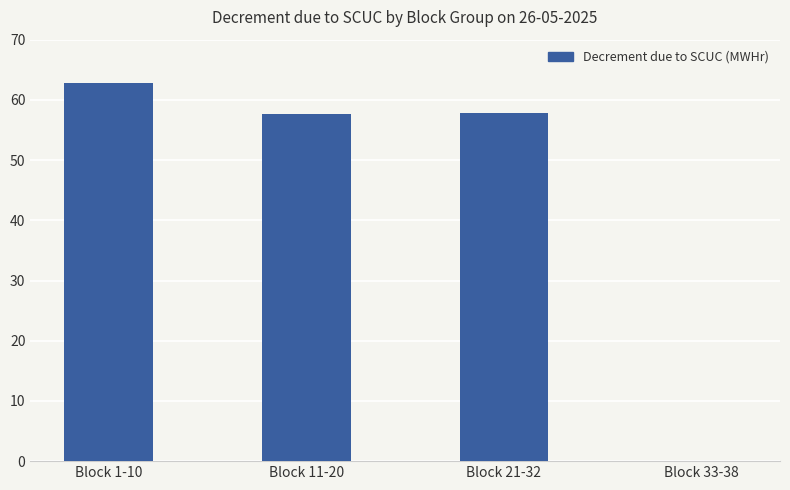

Read the value at Block 1-10.

62.8